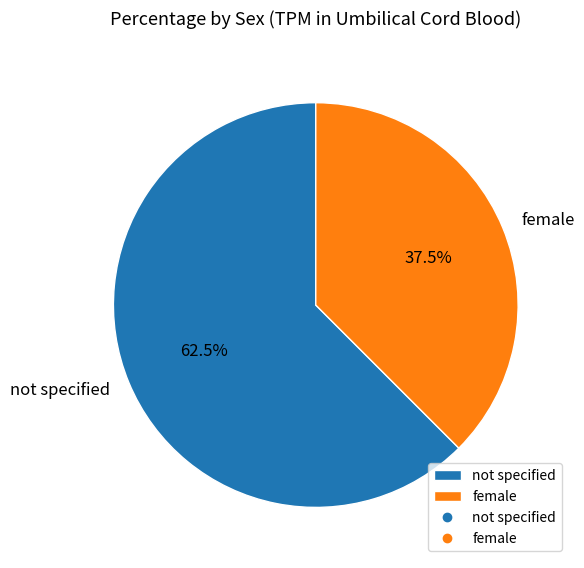

Does not specified represent more than half of the total?

Yes